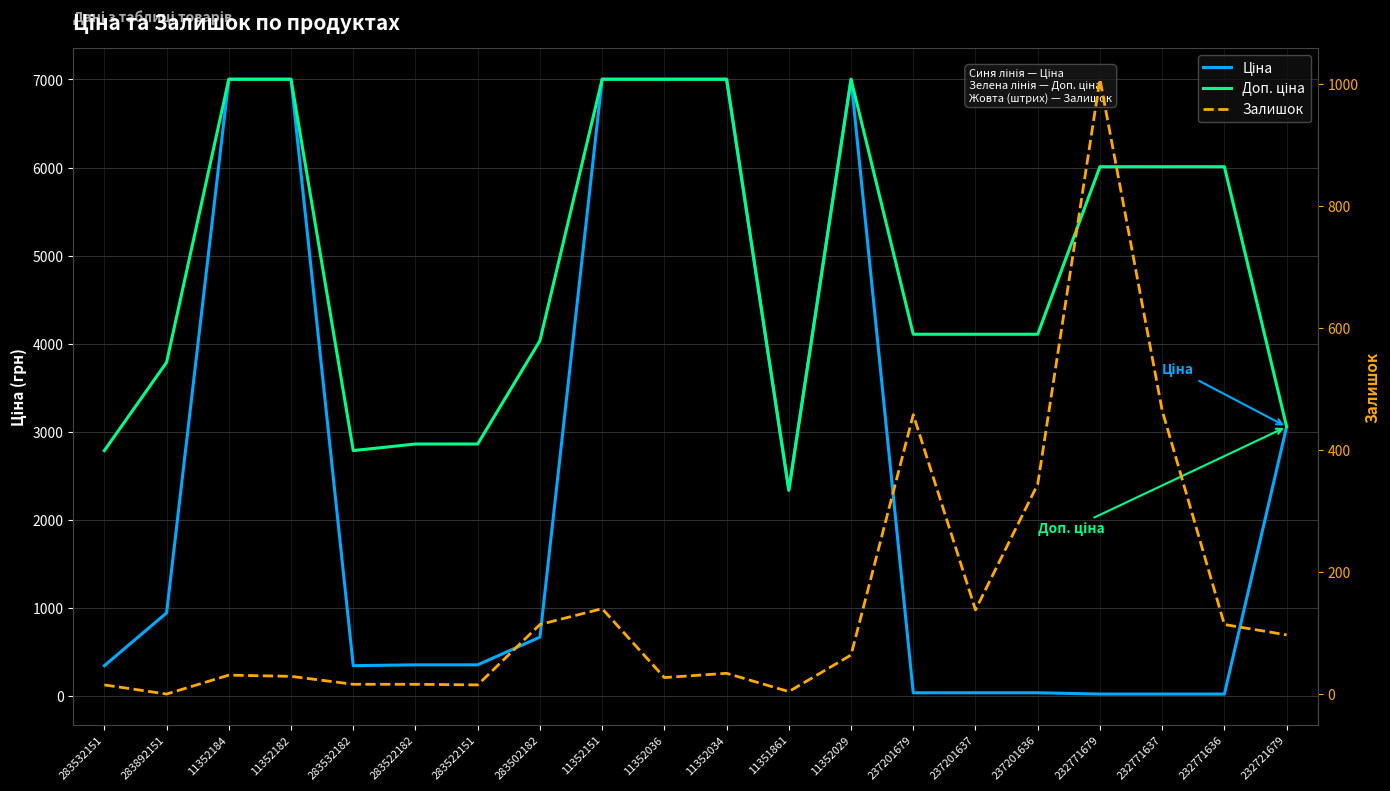

Is the value of Залишок at 11352182 greater than the value of Ціна at 11352182?

No